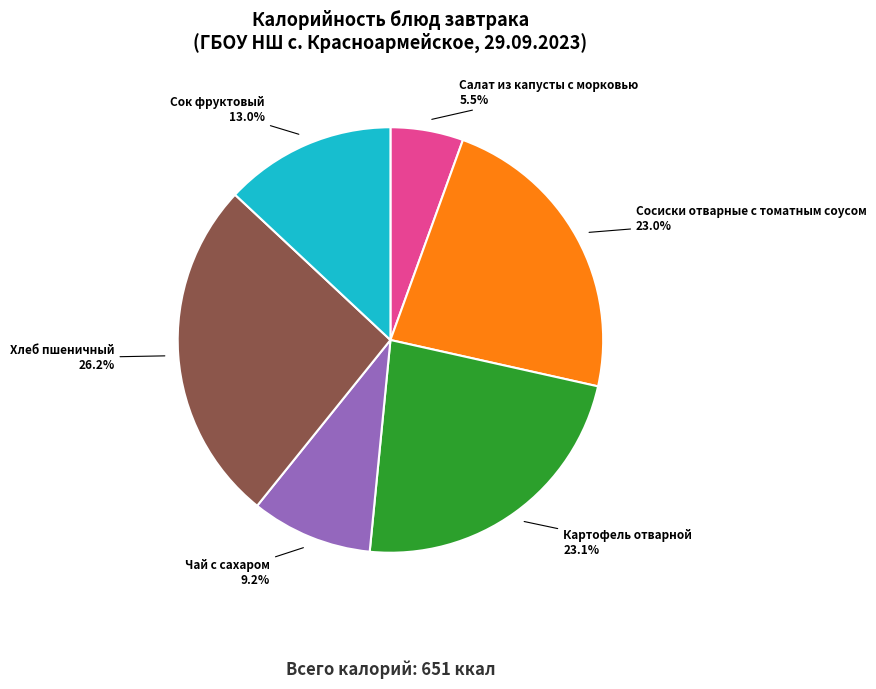

Is there any slice that represents more than half of the pie?

No